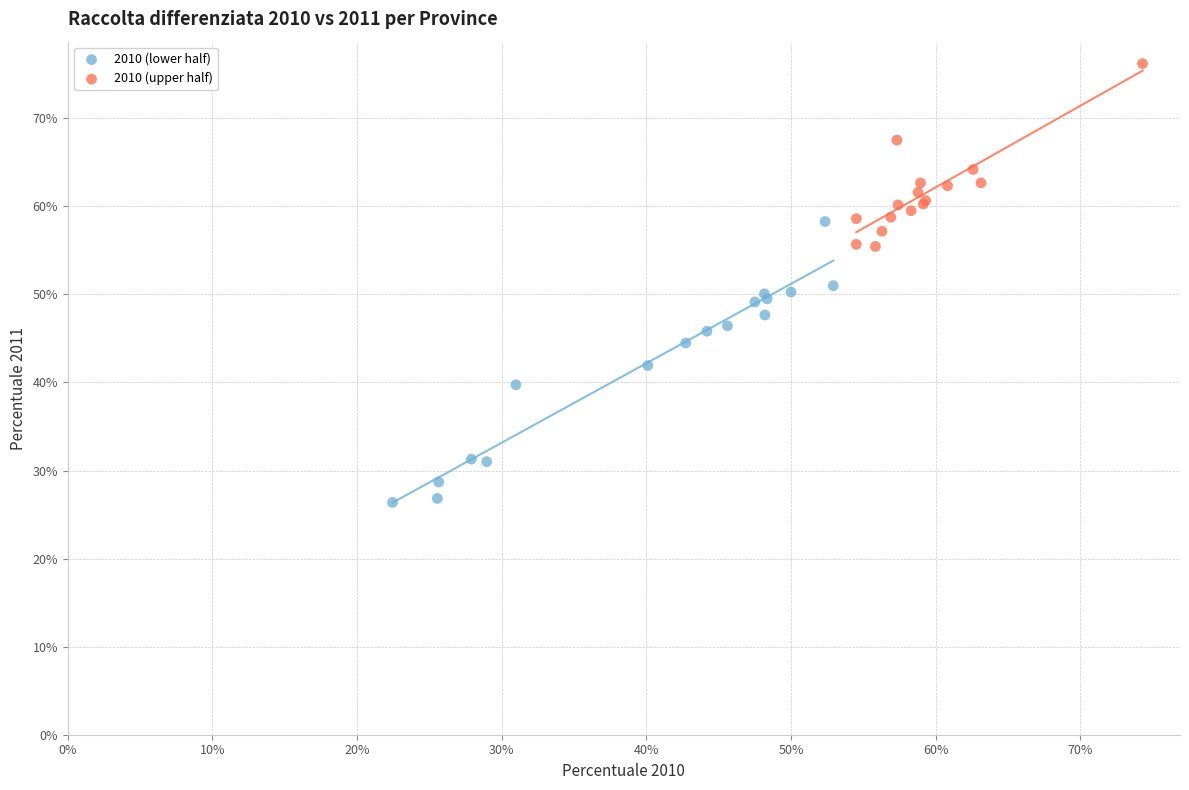

Which series contains the highest Y value?

2010 (upper half)